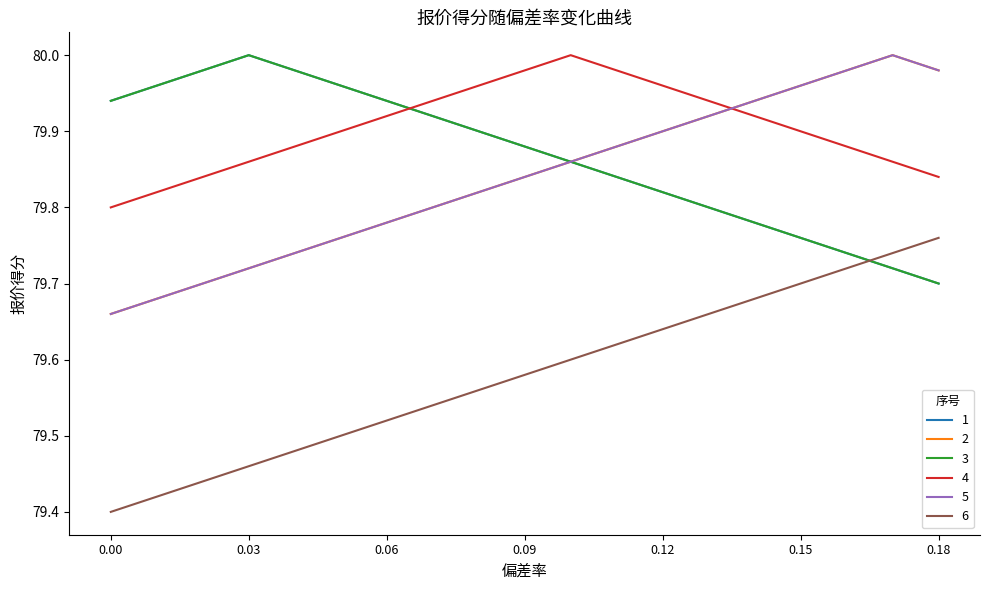

Is this an area chart (filled region under the line)?

No